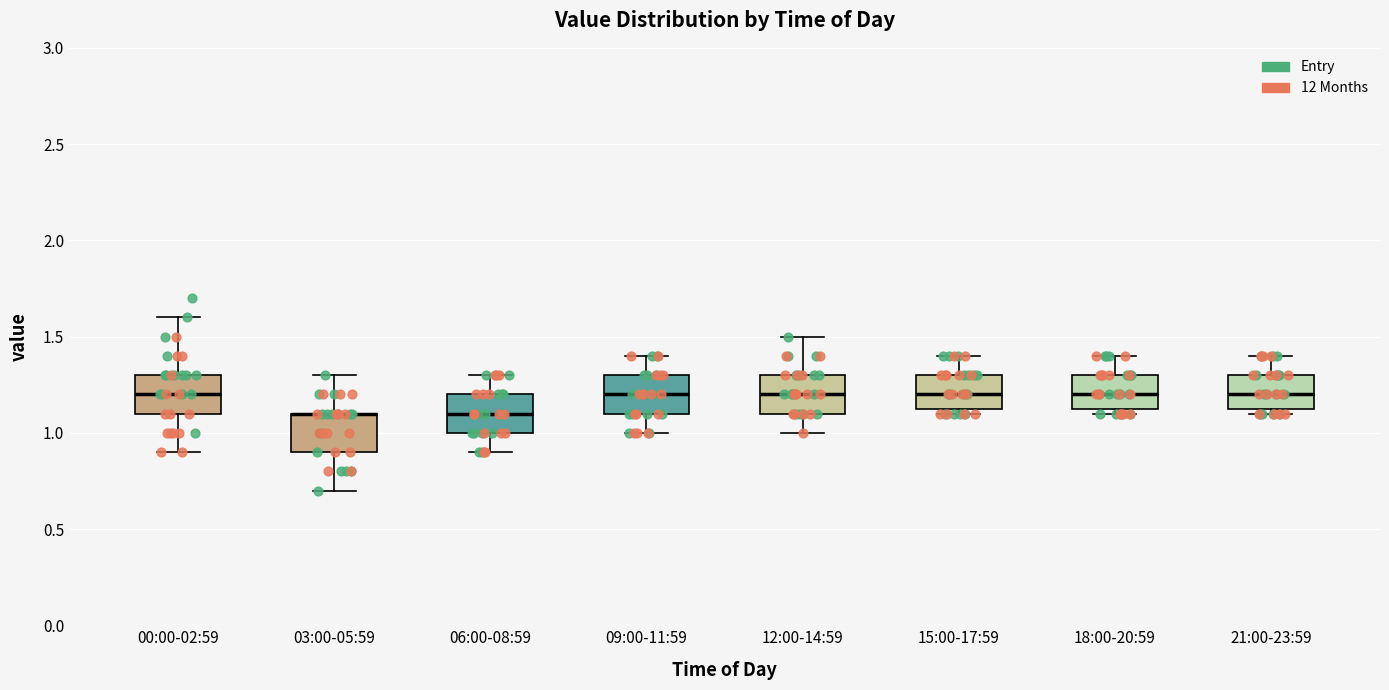

Reading left to right, read every box against the y-axis: the position of its median line, the range the box covers, and the ends of its whiskers. The values are not printed on the chart, so give them approximately, as read against the axis.

00:00-02:59: median 1.20, box 1.10 to 1.30, whiskers 0.90 to 1.60
03:00-05:59: median 1.10 (drawn on the box's upper edge), box 0.90 to 1.10, whiskers 0.70 to 1.30
06:00-08:59: median 1.10, box 1.00 to 1.20, whiskers 0.90 to 1.30
09:00-11:59: median 1.20, box 1.10 to 1.30, whiskers 1.00 to 1.40
12:00-14:59: median 1.20, box 1.10 to 1.30, whiskers 1.00 to 1.50
15:00-17:59: median 1.20, box 1.15 to 1.30, whiskers 1.10 to 1.40
18:00-20:59: median 1.20, box 1.15 to 1.30, whiskers 1.10 to 1.40
21:00-23:59: median 1.20, box 1.15 to 1.30, whiskers 1.10 to 1.40